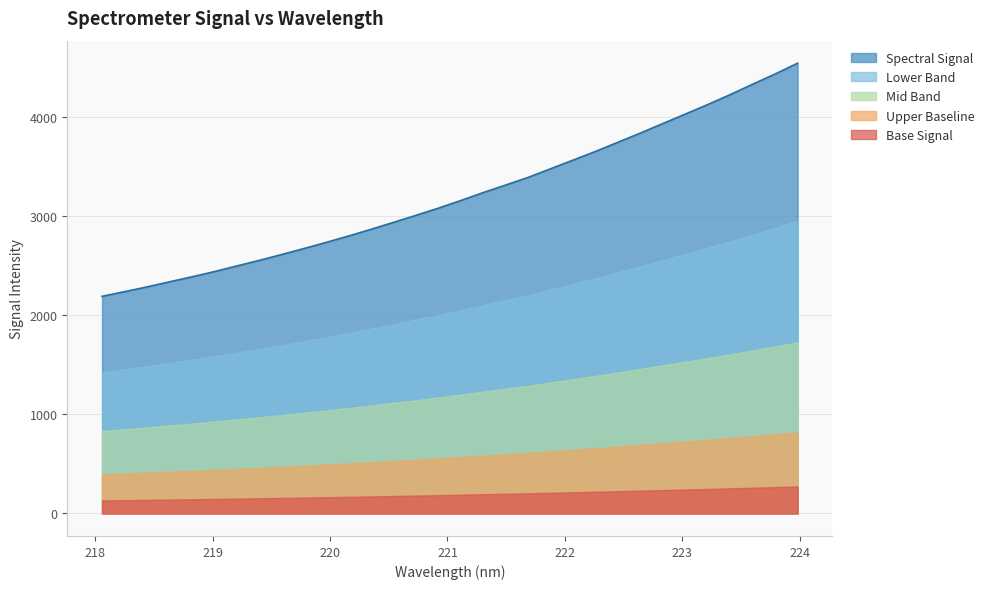

Reading left to right, what are all the values shown in this chart?

2192.9	2239.7	2287.7	2339.3	2389.5	2442.5	2499.4	2555.9	2614.9	2675.9	2738.6	2803.4	2871.0	2940.9	3012.0	3084.7	3162.0	3242.3	3318.3	3395.5	3482.9	3569.9	3657.4	3750.2	3842.9	3938.8	4034.5	4130.3	4230.7	4335.6	4438.4	4547.3